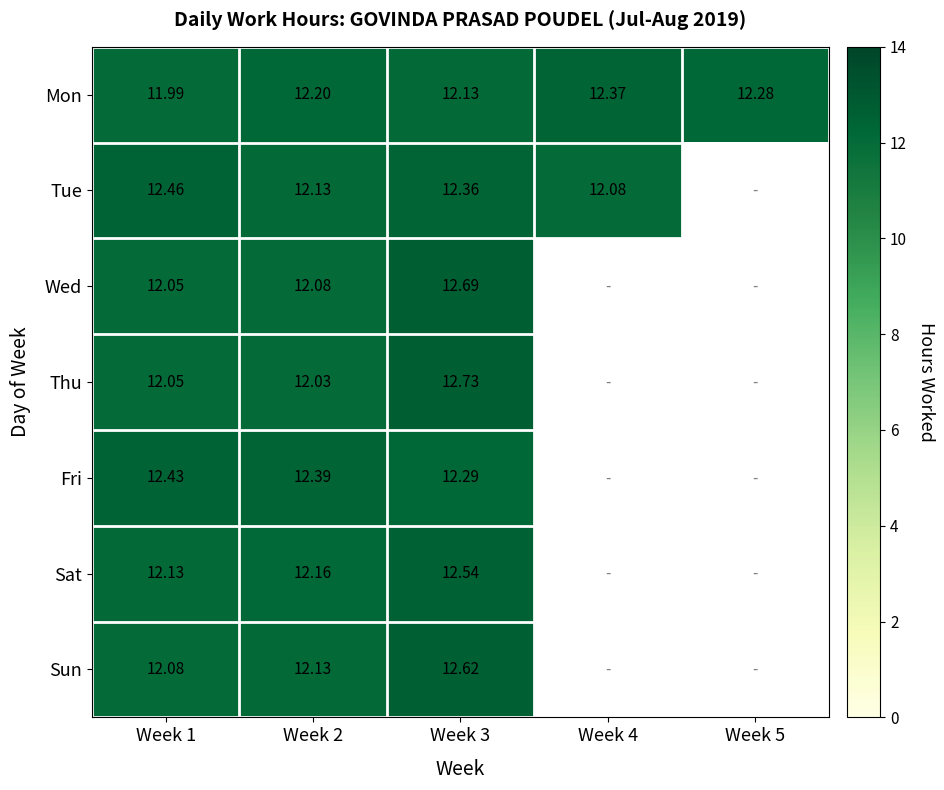

Which category has the highest value across all series?

Week 3